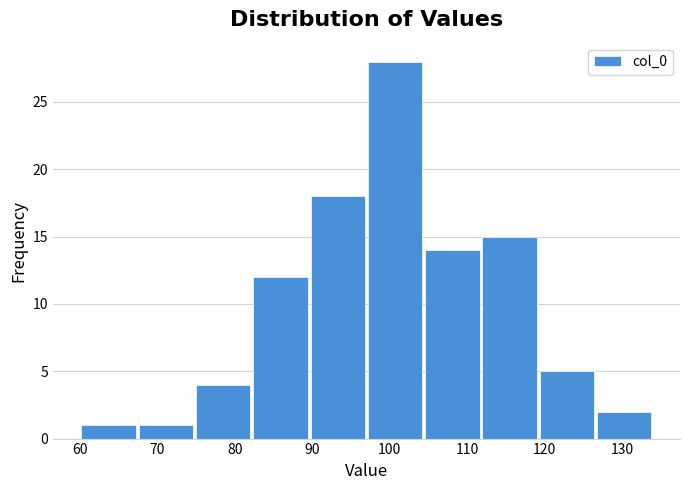

What is the height of the bar covering 119.2 to 126.6 on the x-axis? Neither the bar edges nor the heights are printed on the chart, so give them approximately, as read against the axes.

5